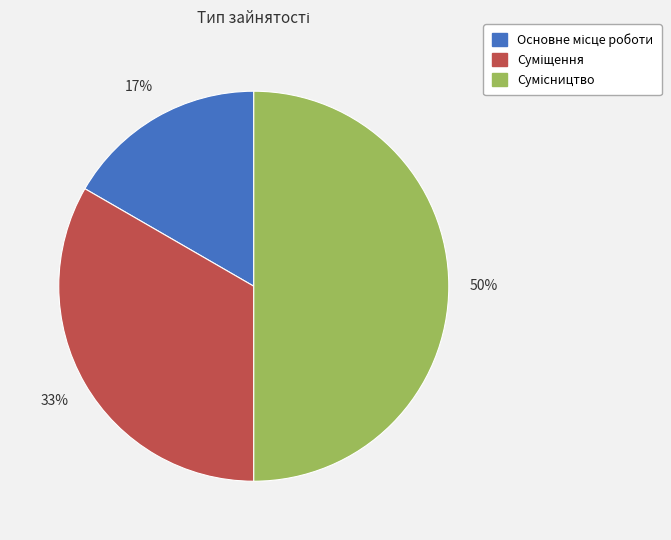

To the nearest percent, what is the average slice percentage?

33%